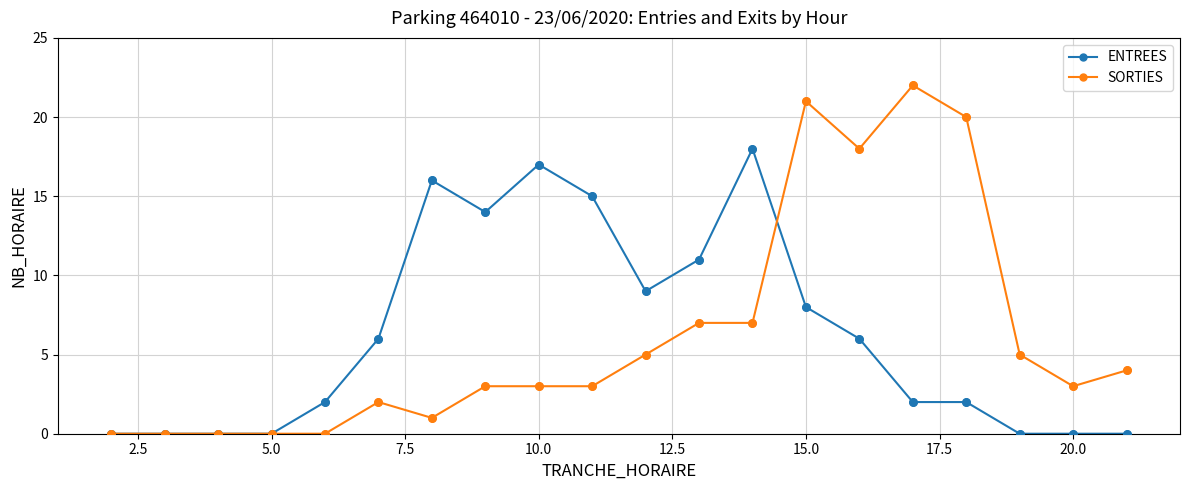

List the series in order of their peak value, lowest first.

ENTREES, SORTIES